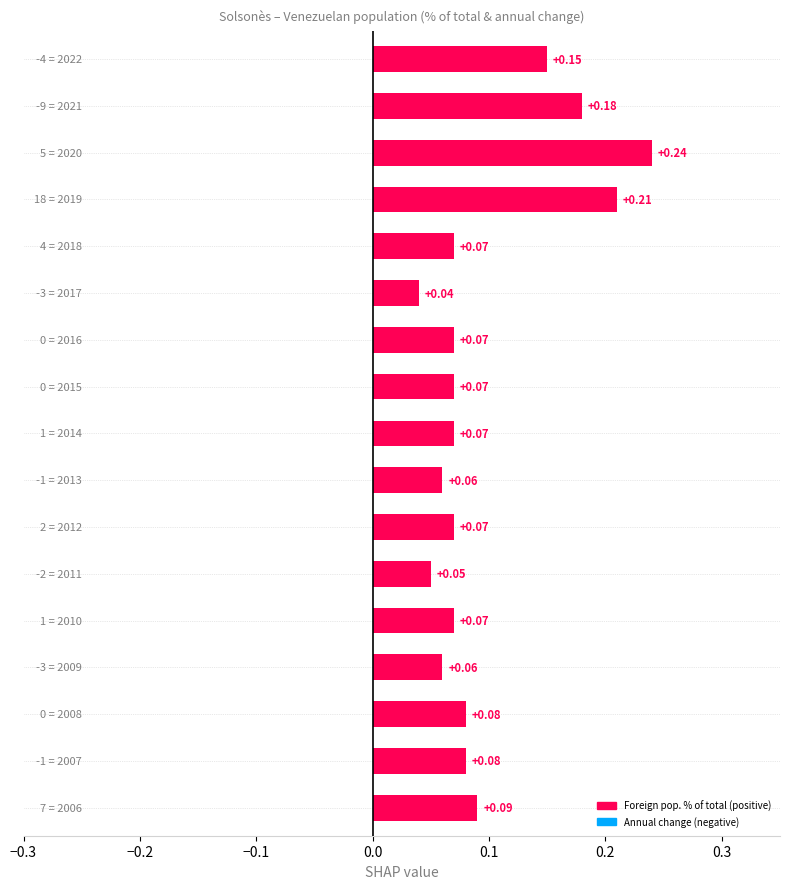

Rank the series at 2016 from highest to lowest value.

Foreign pop. % of total, Annual change